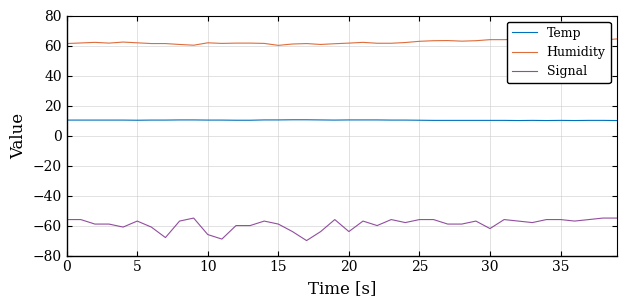

How many categories are shown in the chart?

40